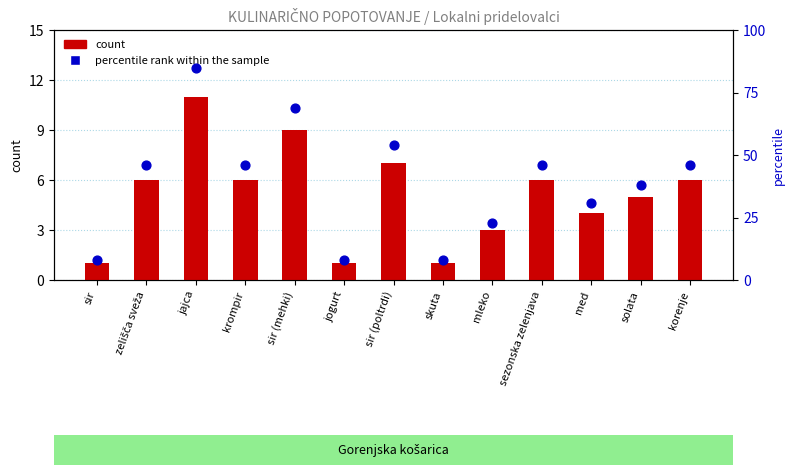

Which series has the largest Y range (max minus min)?

percentile rank within the sample